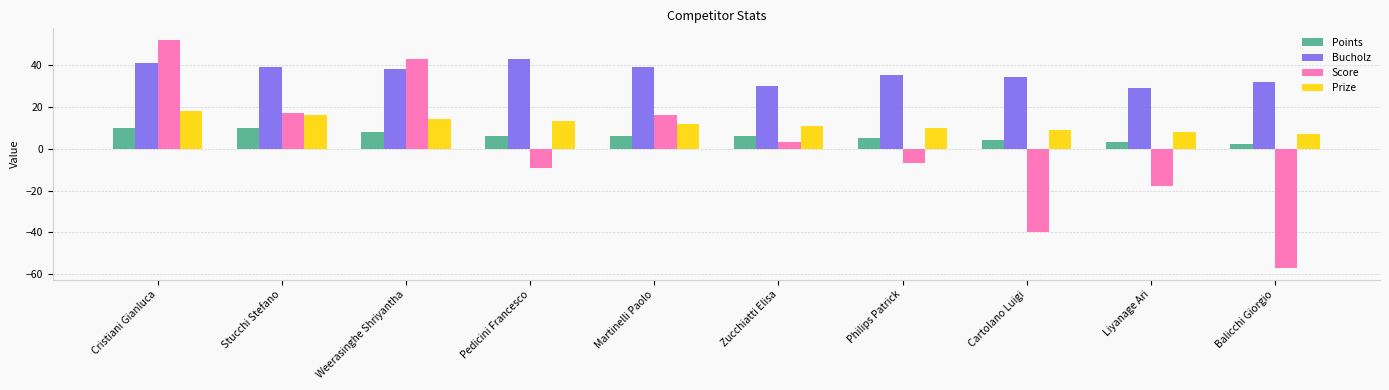

What is the approximate value of Bucholz at Liyanage Ari?

29